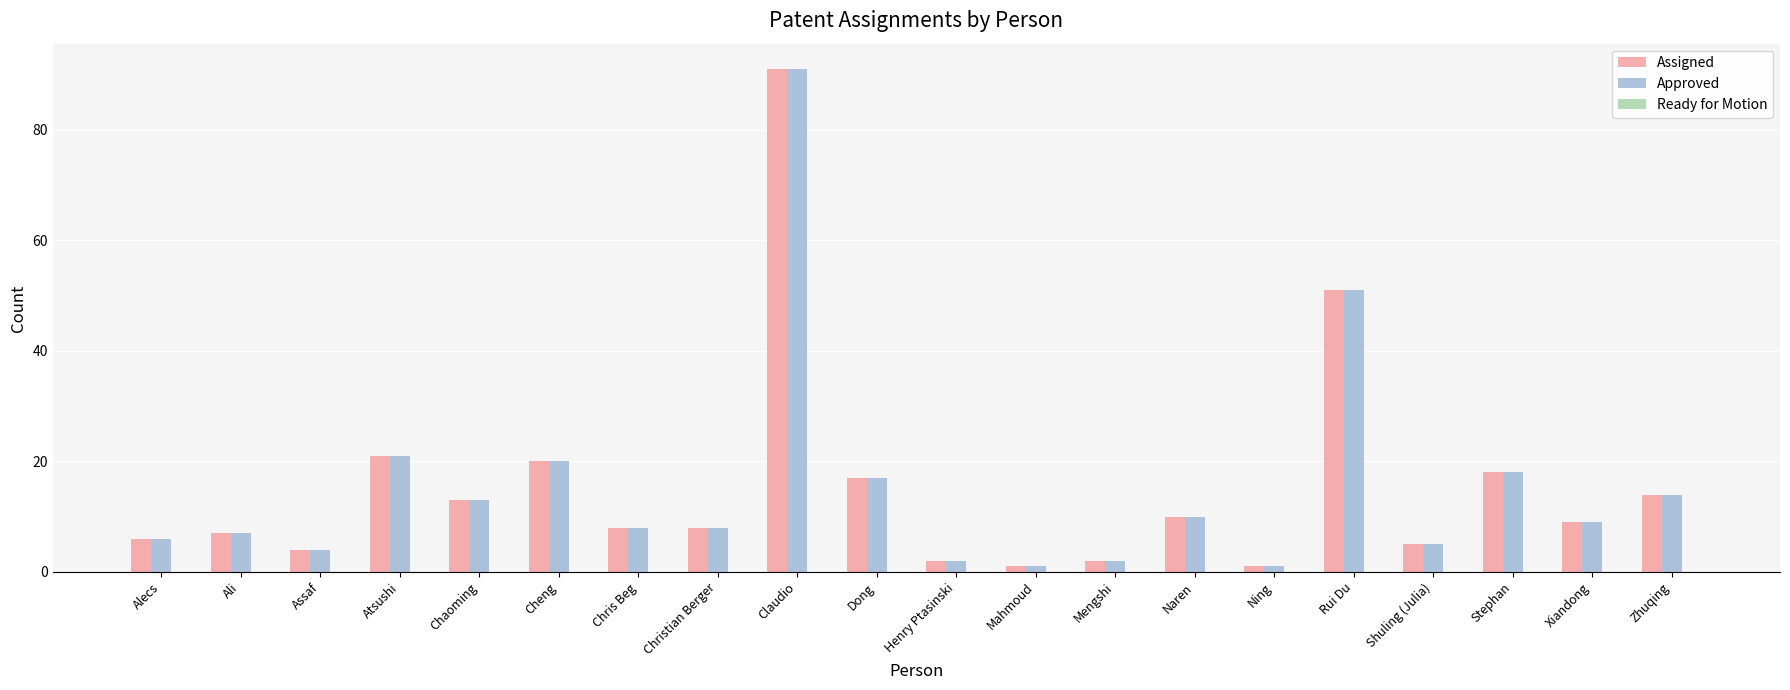

What is the maximum value for Approved?

91